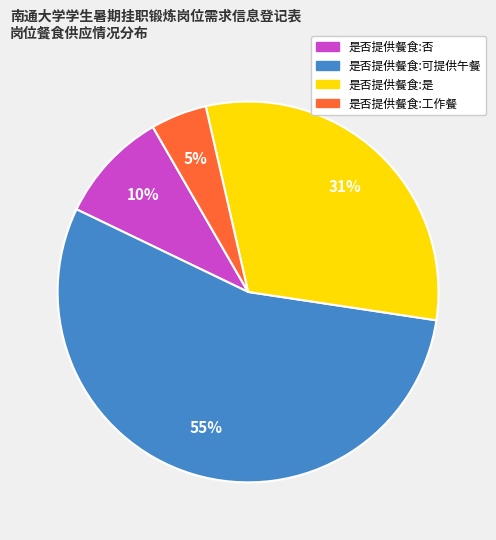

To the nearest percent, what portion does 是否提供餐食:否 represent?

10%